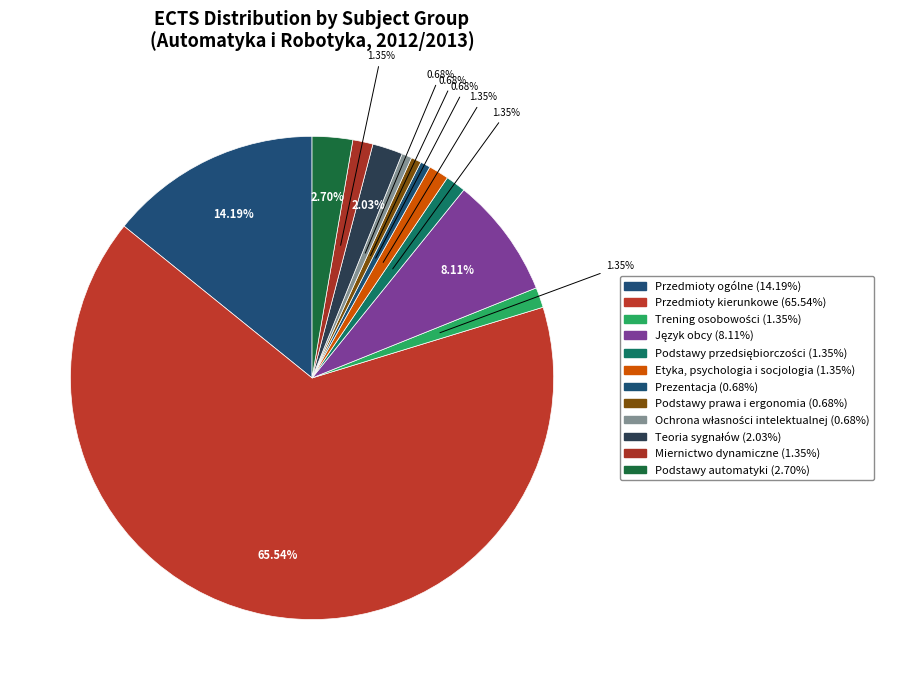

How many slices are in this pie chart?

12